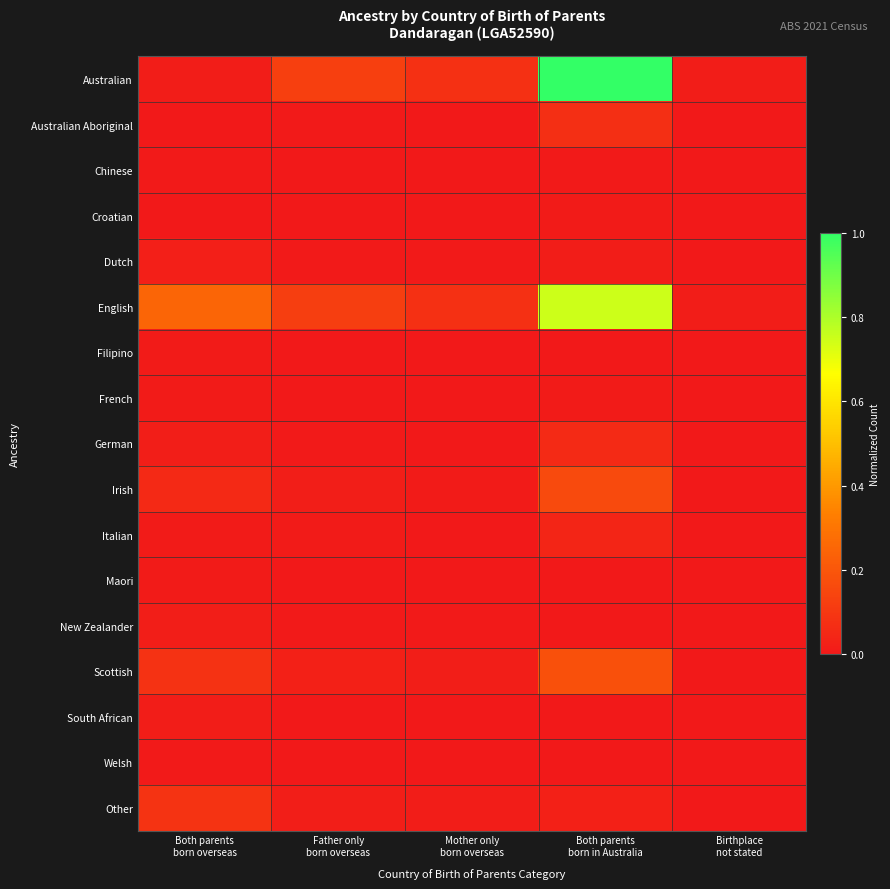

Which series has the largest total across all categories?

Australian